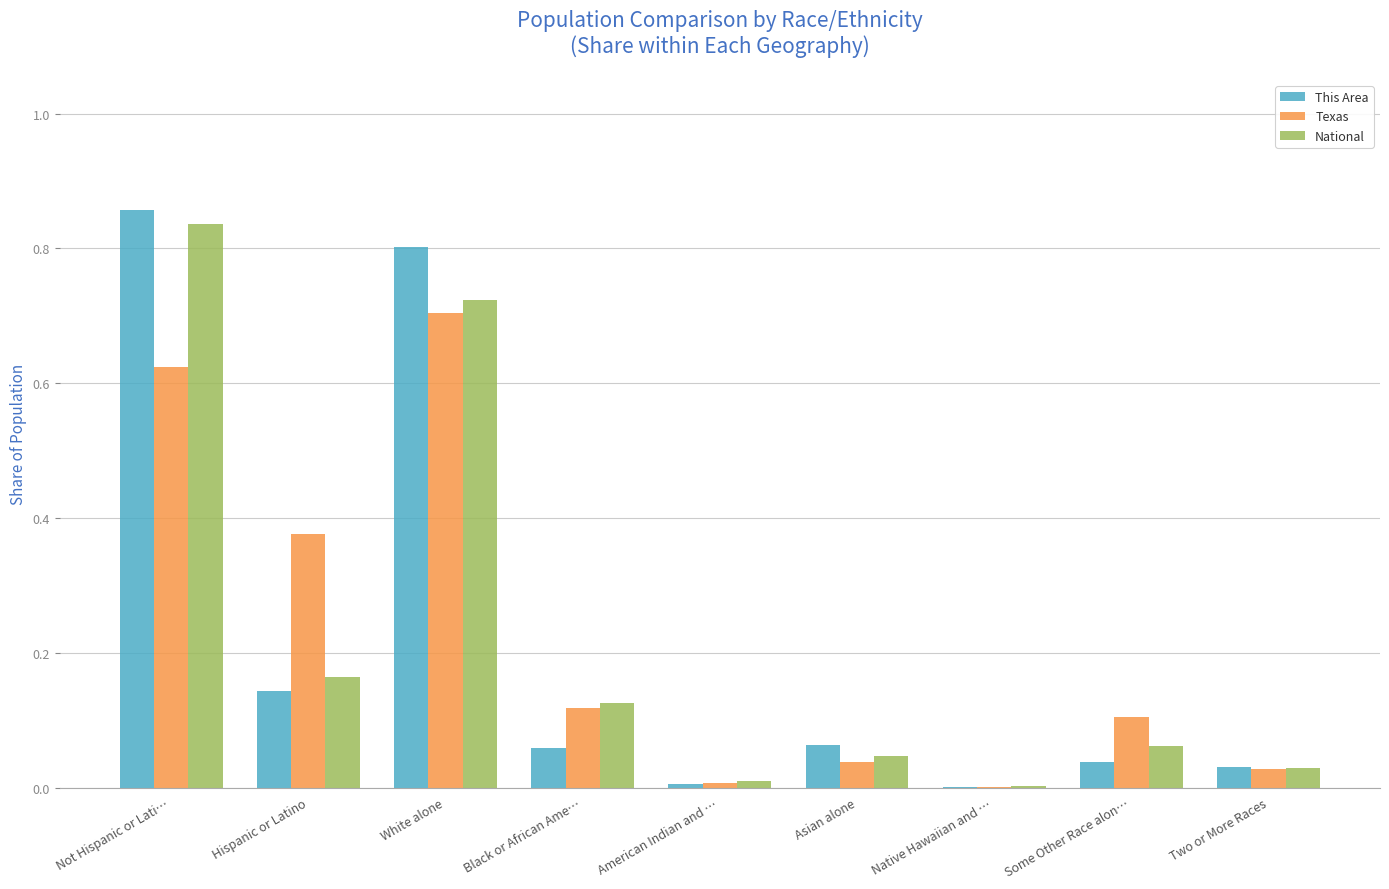

Is it true that This Area equals 0.1 at Asian alone?

True